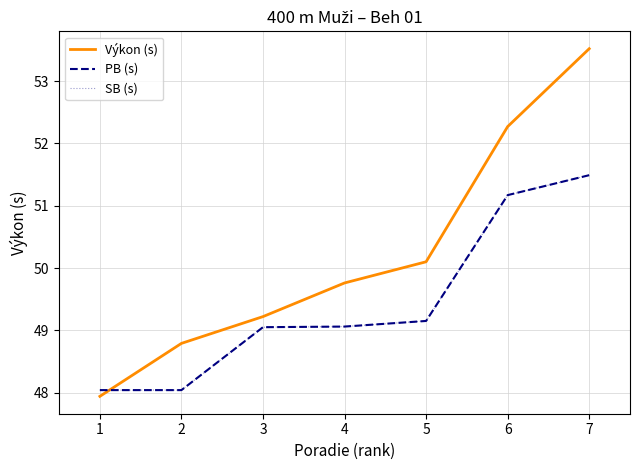

The value of SB (s) at 4 is 49.1. True or false?

True